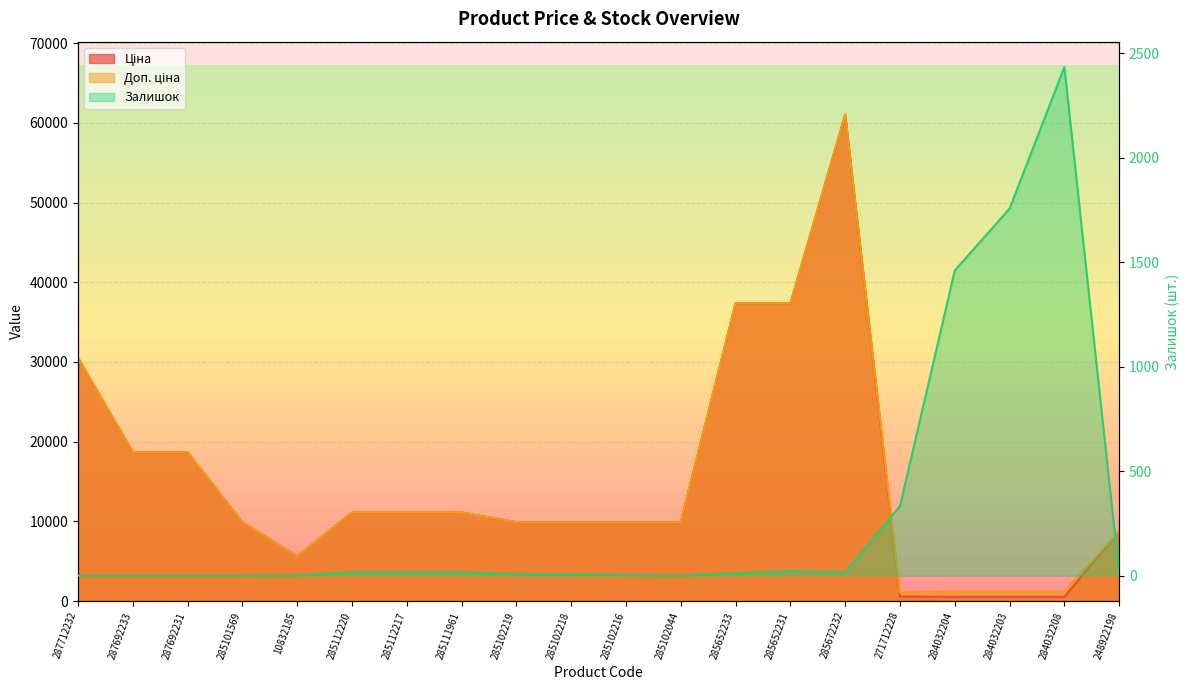

Reading left to right, extract all data points from this chart.

Ціна: 30512.3	18671.5	18671.5	9908.5	5636.0	11113.6	11113.6	11113.6	9908.5	9908.5	9908.5	9908.5	37343.0	37343.0	61024.7	586.0	535.4	535.4	535.4	8797.6
Доп. ціна: 30512.3	18671.5	18671.5	9908.5	5636.0	11113.6	11113.6	11113.6	9908.5	9908.5	9908.5	9908.5	37343.0	37343.0	61024.7	1074.5	1227.2	1227.2	1227.2	8797.6
Залишок: 0.0	0.0	0.0	0.0	1.0	17.0	17.0	17.0	8.0	7.0	3.0	0.0	12.0	22.0	15.0	333.0	1460.0	1756.0	2433.0	11.0